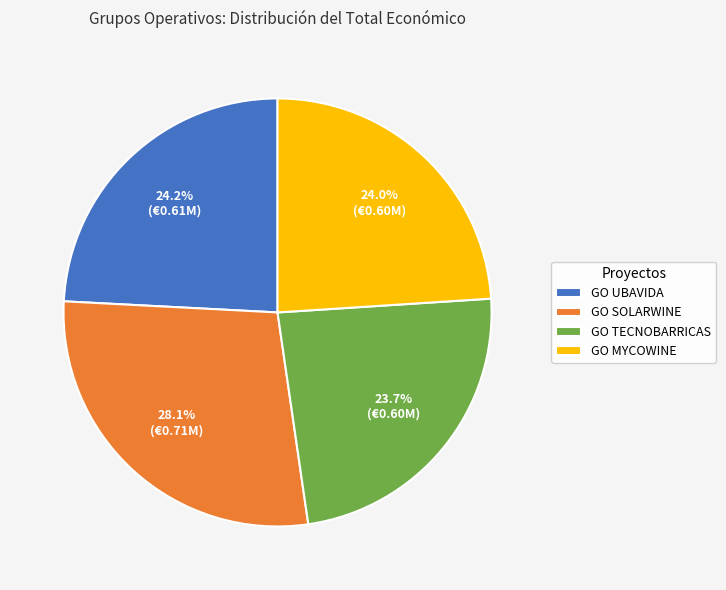

To the nearest percent, what is the average slice percentage?

25%